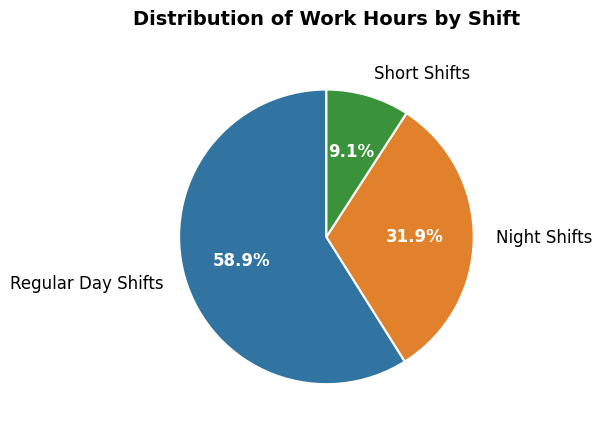

To the nearest percent, what is the average slice percentage?

33%